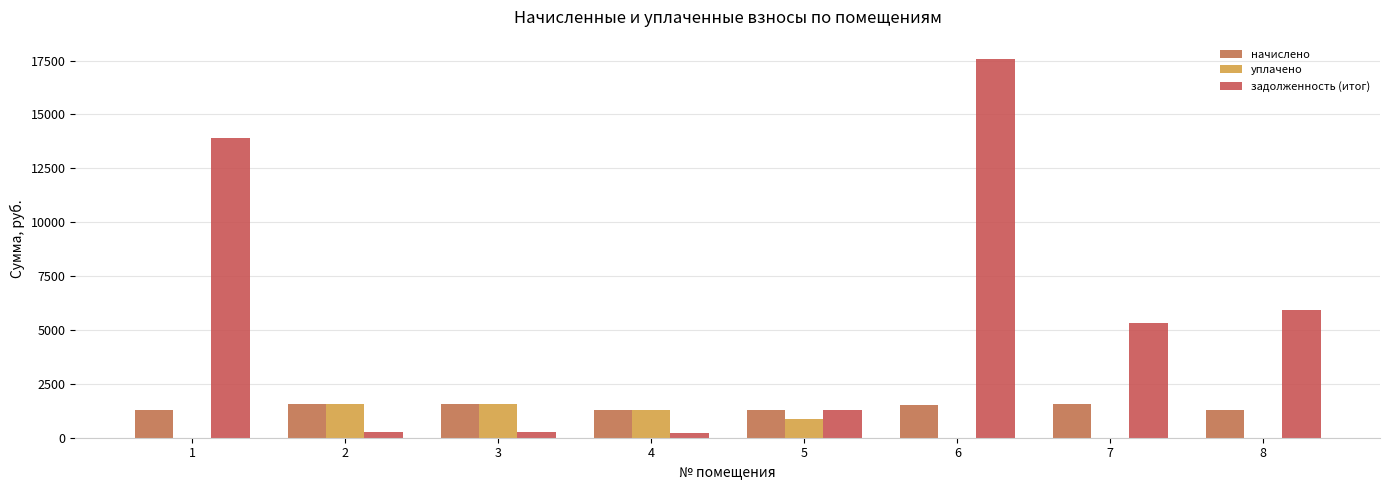

Rank the series at 8 from lowest to highest value.

уплачено, начислено, задолженность (итог)